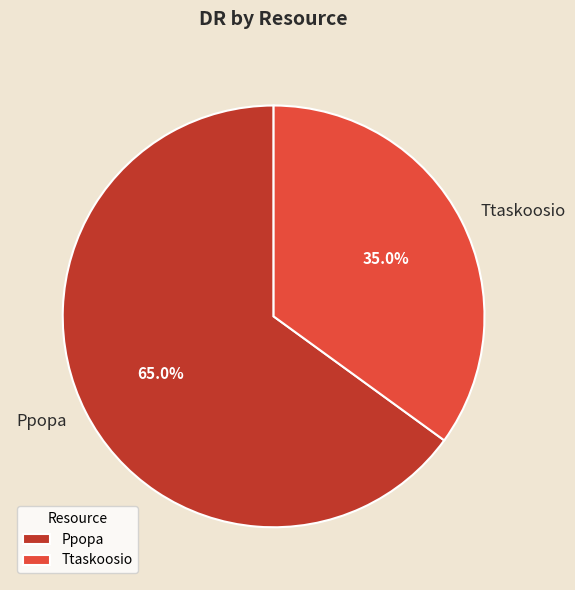

To the nearest percent, what is the combined percentage of Ppopa and Ttaskoosio?

100%